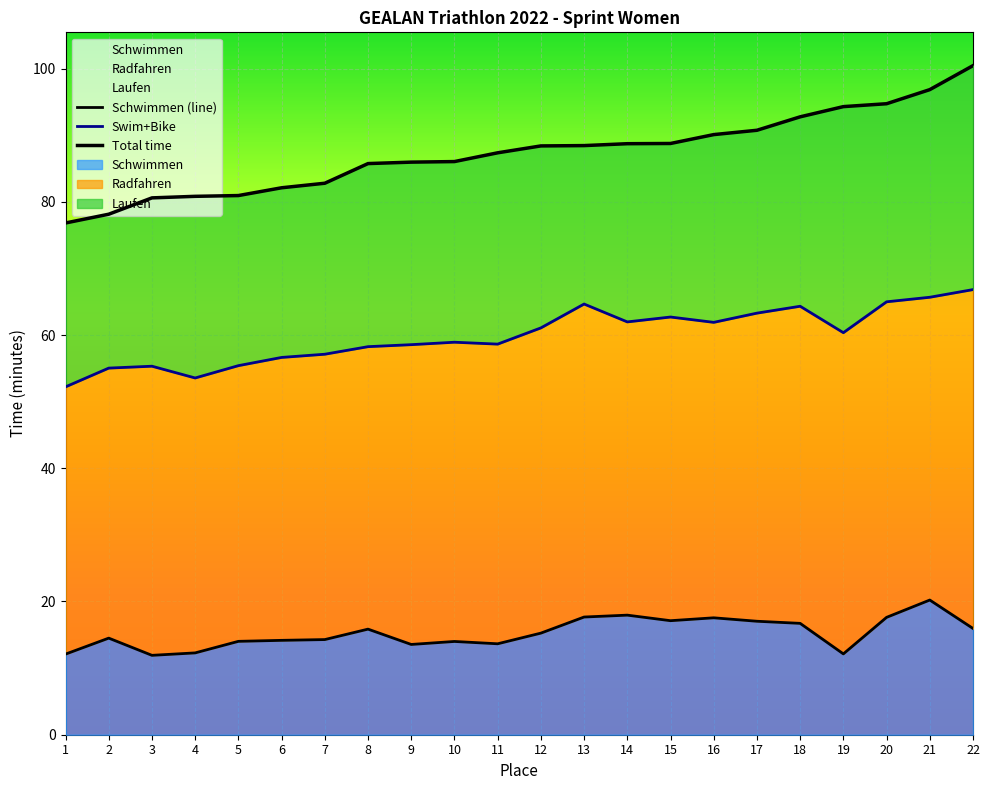

At which label does Swim+Bike first exceed 60?

12